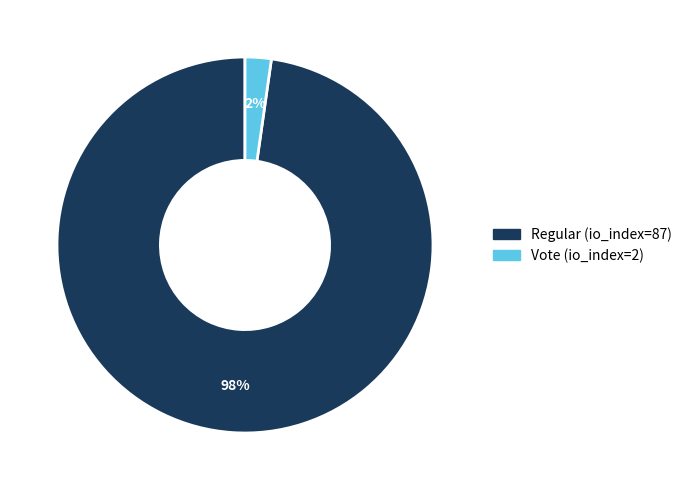

How many segments does this pie chart have?

2